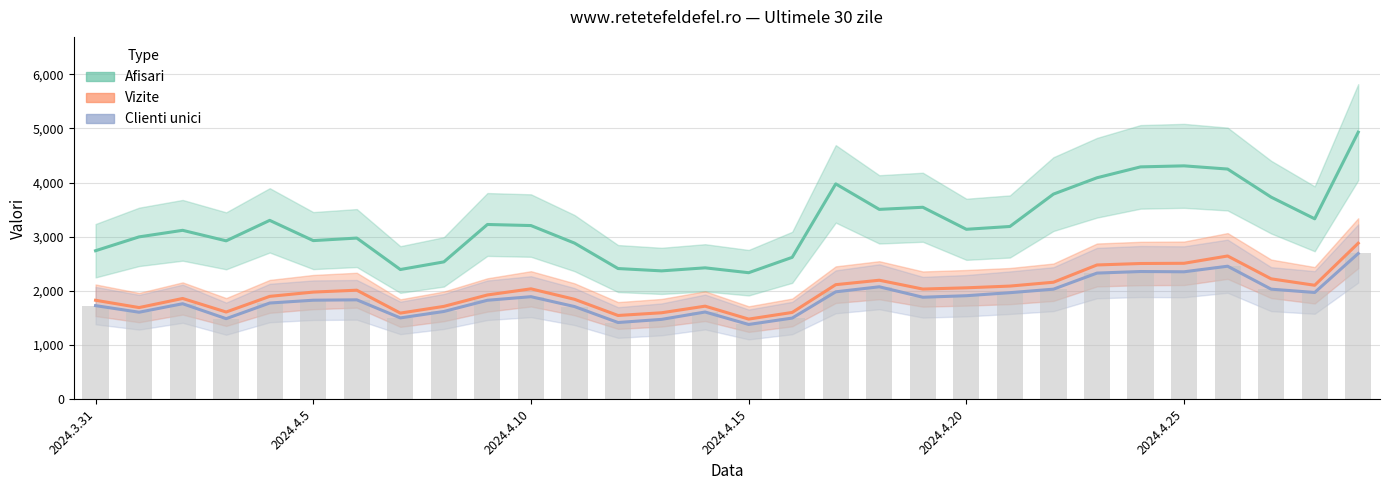

Reading right to left, what are all the values shown in this chart?

Afisari: 4931	3331	3731	4250	4309	4290	4089	3787	3189	3137	3544	3505	3976	2619	2335	2425	2369	2412	2882	3206	3226	2535	2394	2975	2928	3302	2924	3118	2997	2741
Vizite: 2880	2103	2222	2644	2509	2505	2478	2159	2088	2056	2033	2196	2114	1601	1478	1717	1595	1545	1844	2037	1924	1713	1589	2012	1977	1898	1609	1859	1691	1826
Clienti unici: 2690	1970	2031	2455	2352	2357	2328	2031	1966	1910	1882	2075	1982	1497	1379	1609	1473	1415	1710	1892	1826	1619	1500	1834	1827	1775	1486	1762	1605	1727